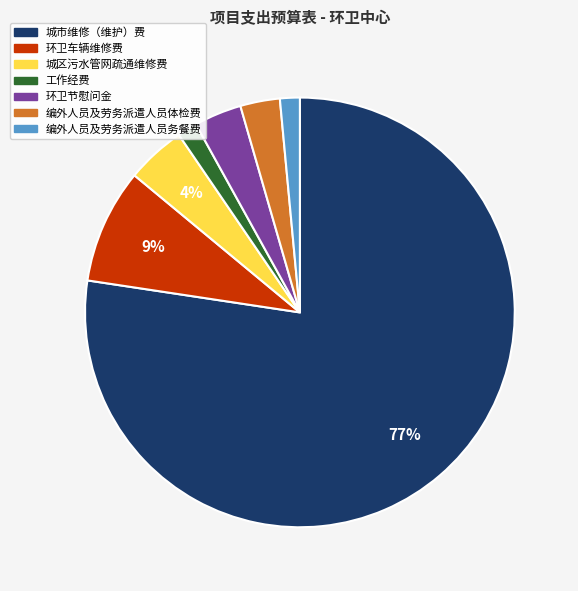

Which category has the biggest portion of the pie?

城市维修（维护）费